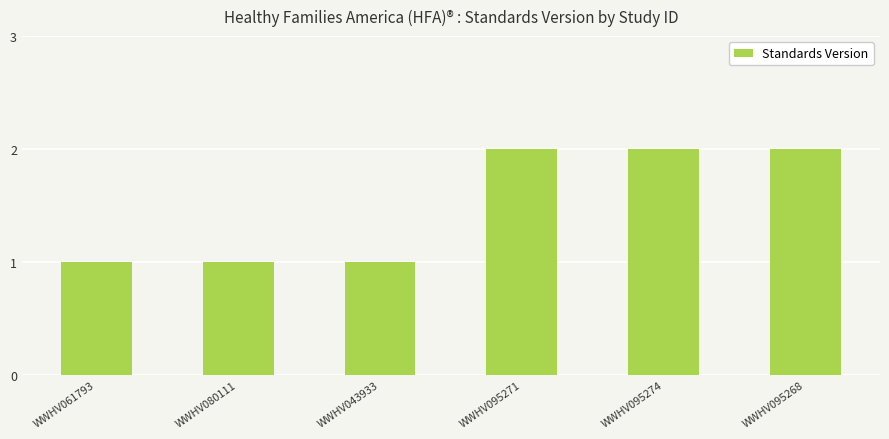

How many data points are less than 2?

3